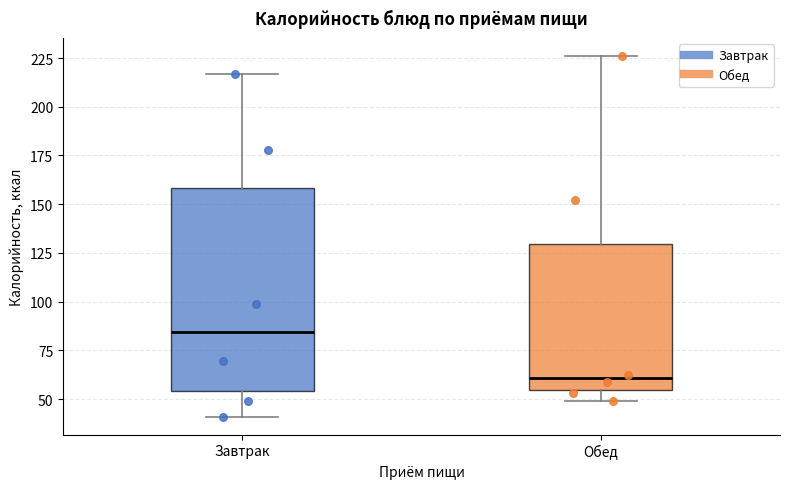

Reading left to right, read every box against the y-axis: the position of its median line, the range the box covers, and the ends of its whiskers. The values are not printed on the chart, so give them approximately, as read against the axis.

Завтрак: median 85, box 55 to 160, whiskers 40 to 215
Обед: median 60, box 55 to 130, whiskers 50 to 225